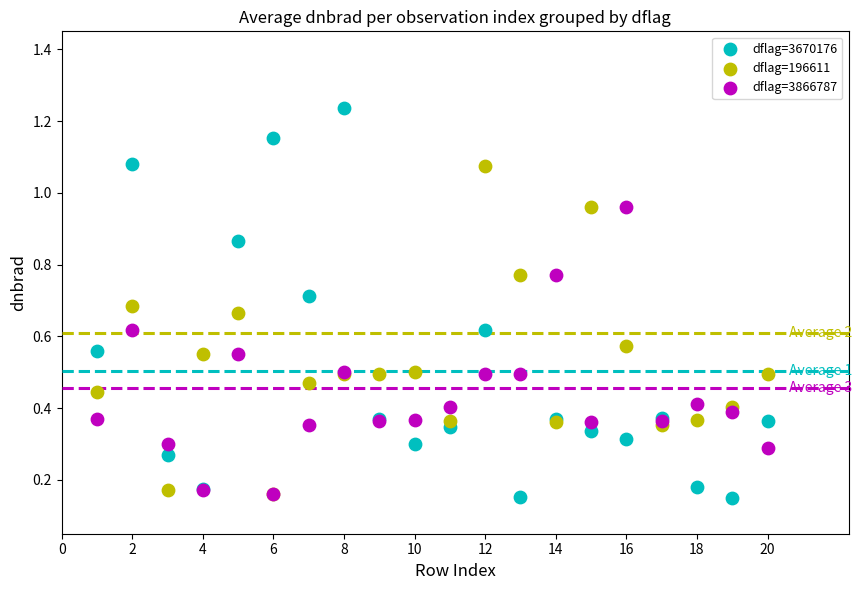

Which series contains the highest Y value?

dflag=3670176